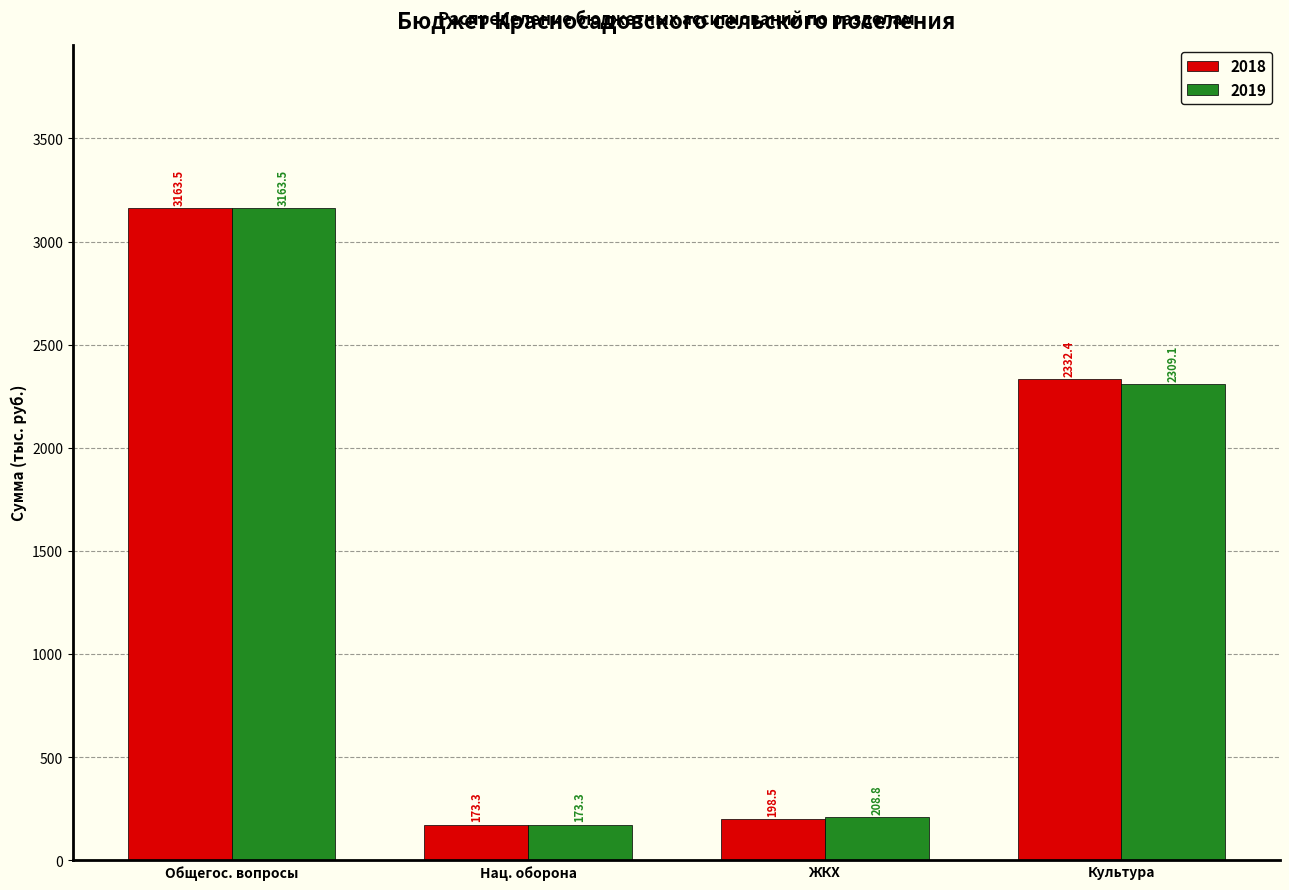

Is it true that 2019 equals 1045.8 at Культура?

False